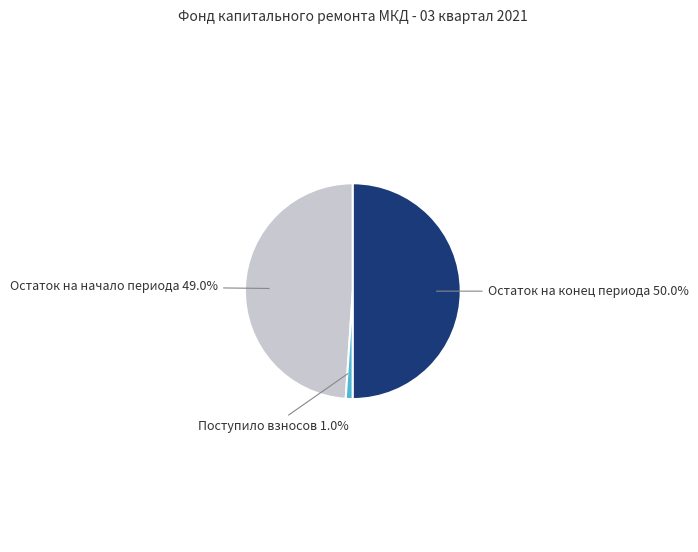

How many slices are in this pie chart?

3